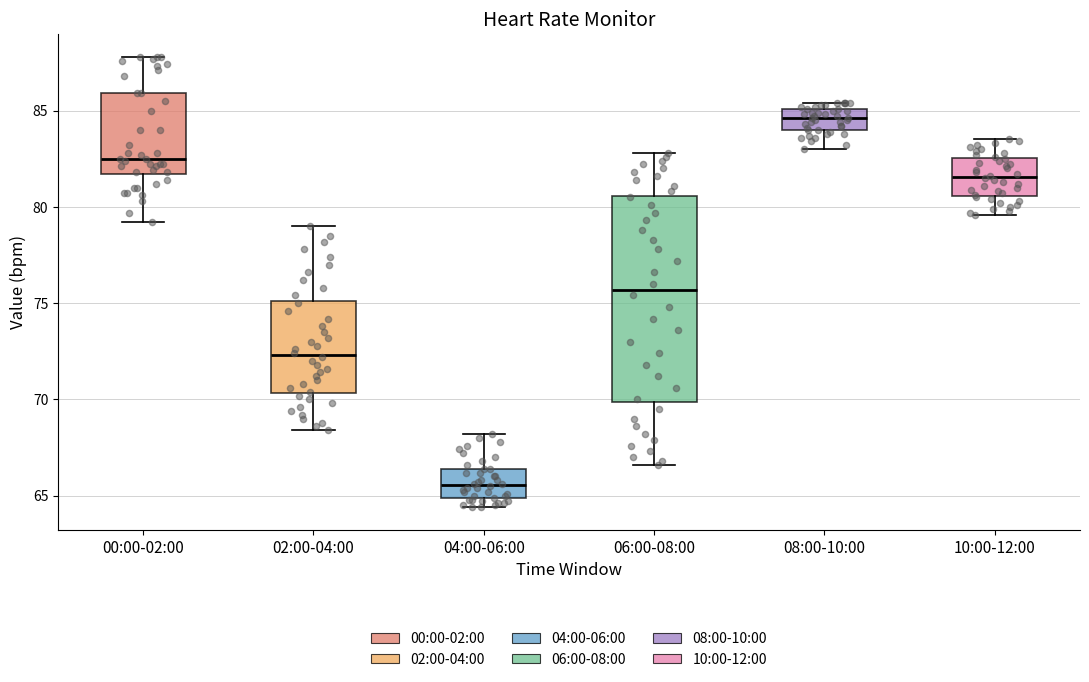

Comparing the boxes themselves (not the whiskers), which one is the tallest?

06:00-08:00